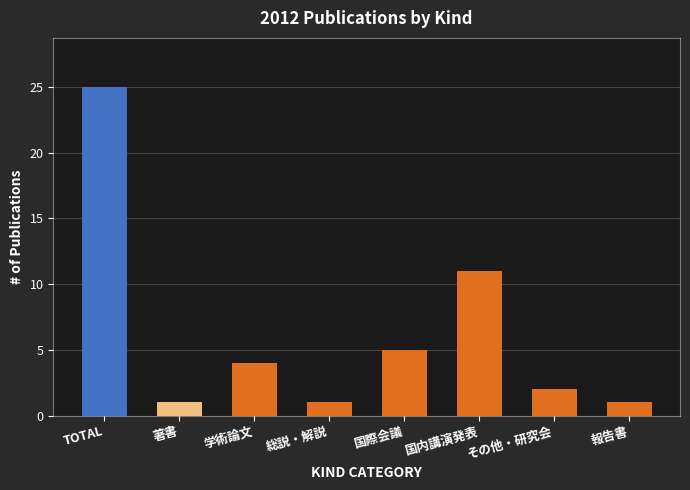

The value at 総説・解説 is 0. True or false?

False